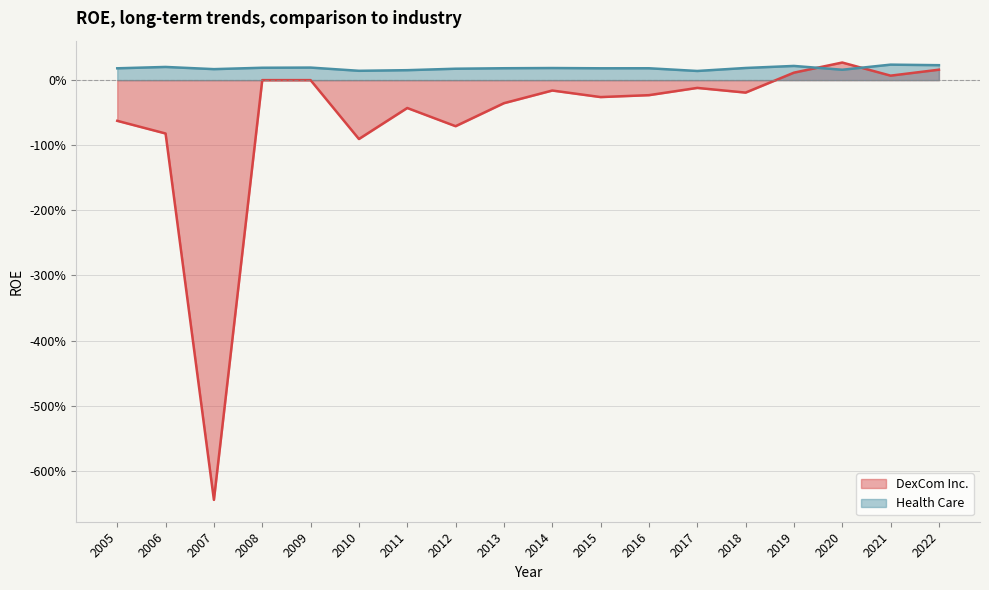

What is the difference between the maximum and minimum values in the DexCom Inc. series?

6.7